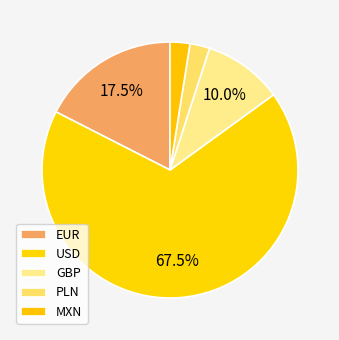

How many segments does this pie chart have?

5